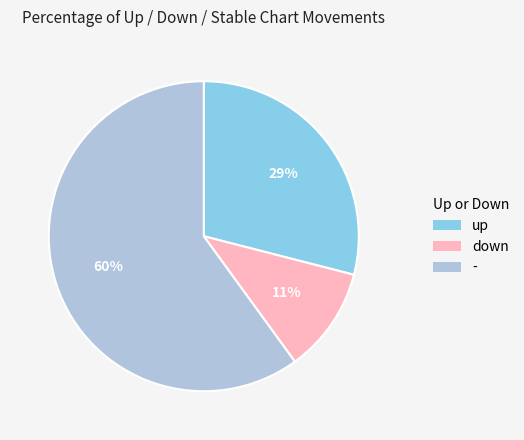

What percentage is the down slice, to the nearest percent?

11%